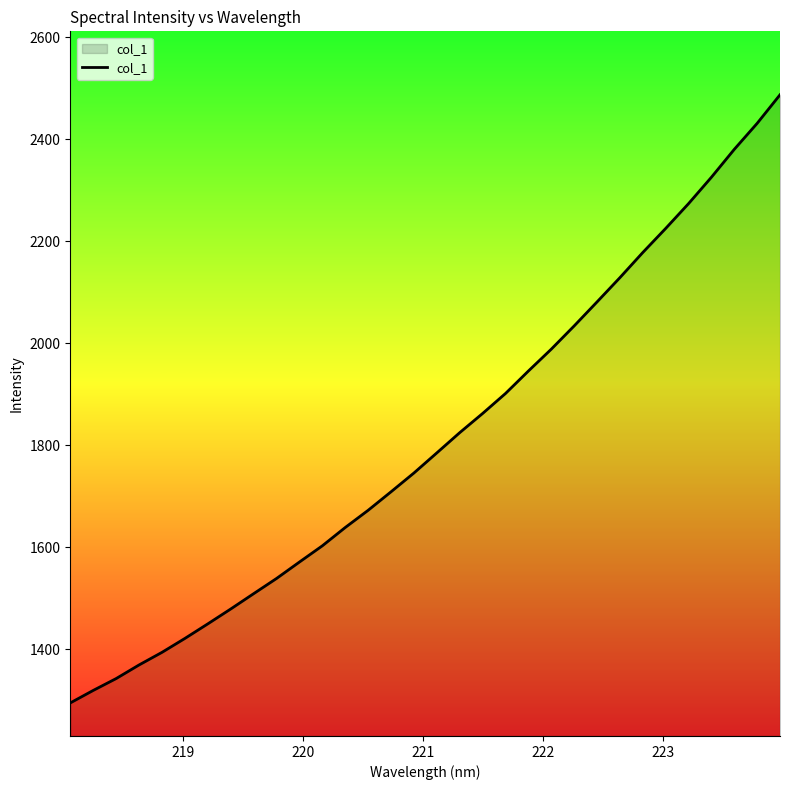

What is the difference between the maximum and minimum values?

1191.7